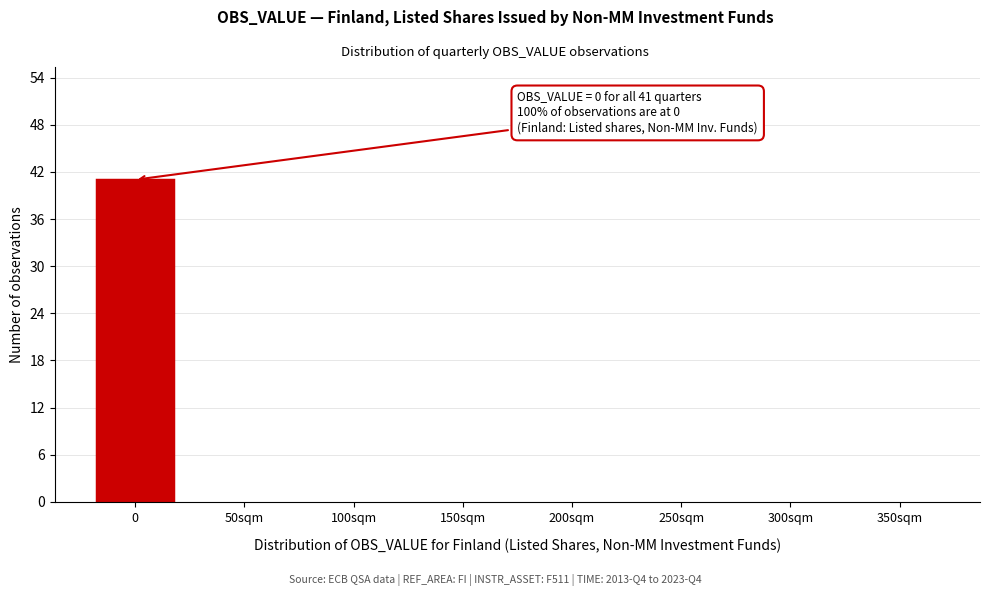

Reading right to left, list all the values displayed in this chart.

350sqm=0	300sqm=0	250sqm=0	200sqm=0	150sqm=0	100sqm=0	50sqm=0	0=41